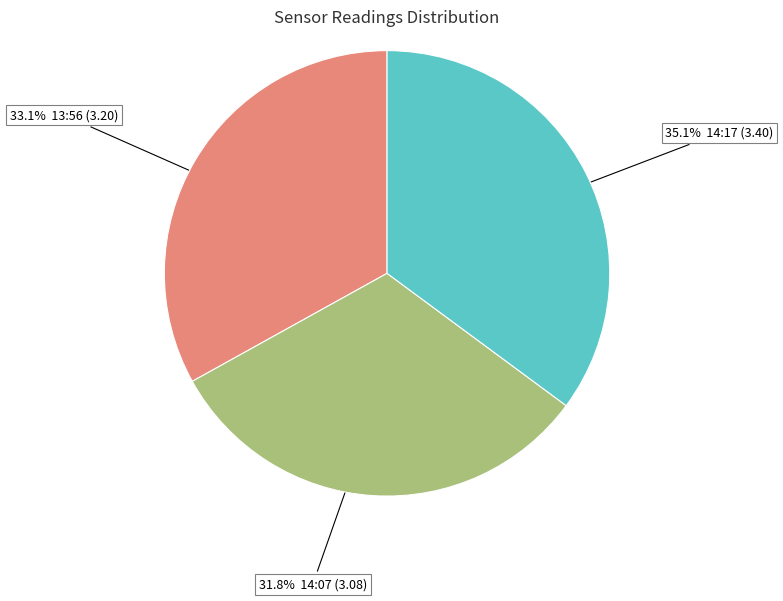

What is the ratio of the value at 35.1% 14:17 (3.40) to the value at 31.8% 14:07 (3.08)?

1.1